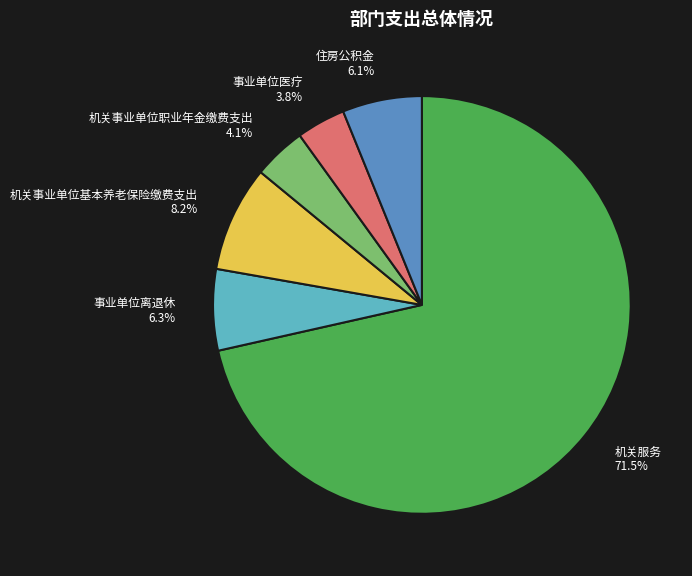

To the nearest percent, what portion does 事业单位医疗 represent?

4%